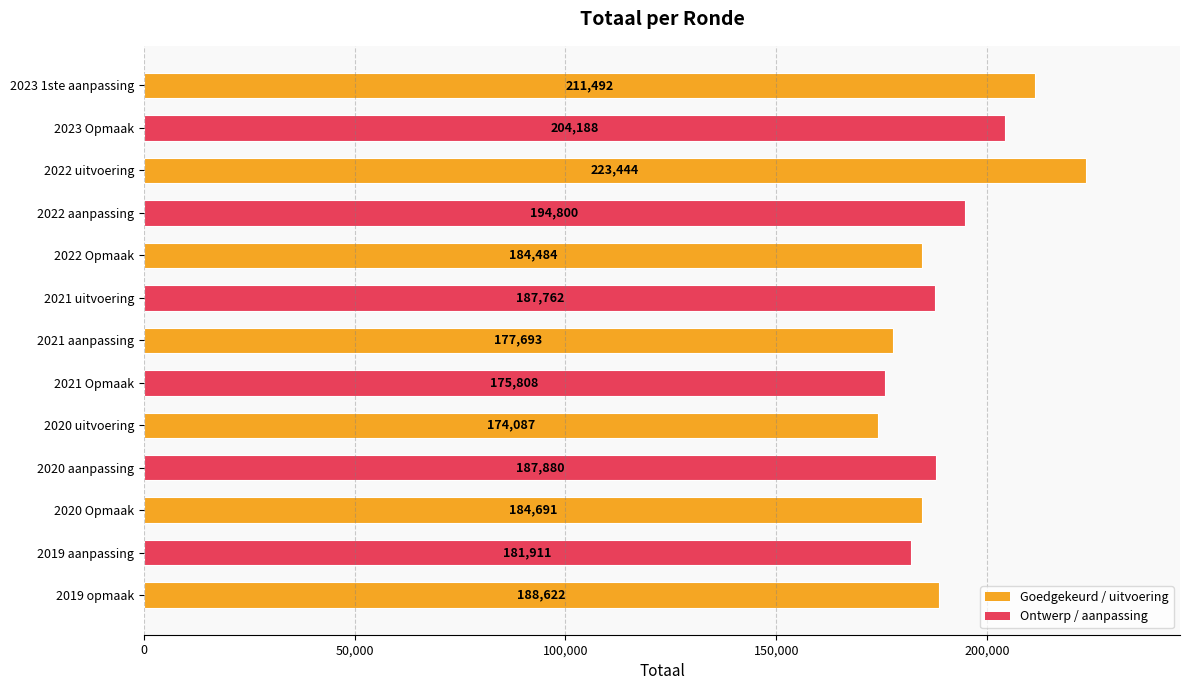

How many bars are there in total?

13